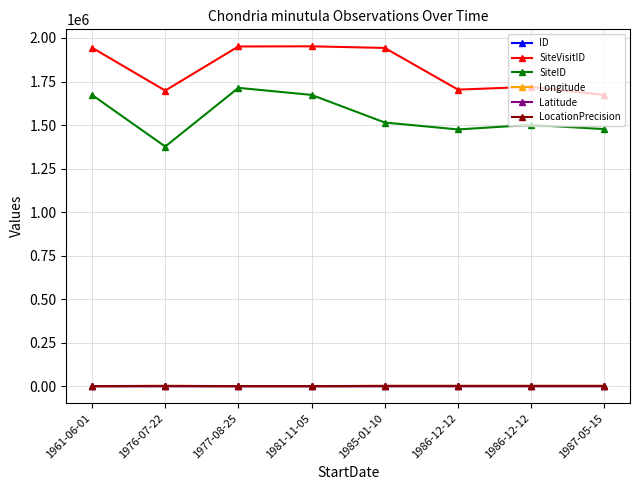

Which series has the widest spread of values?

SiteID